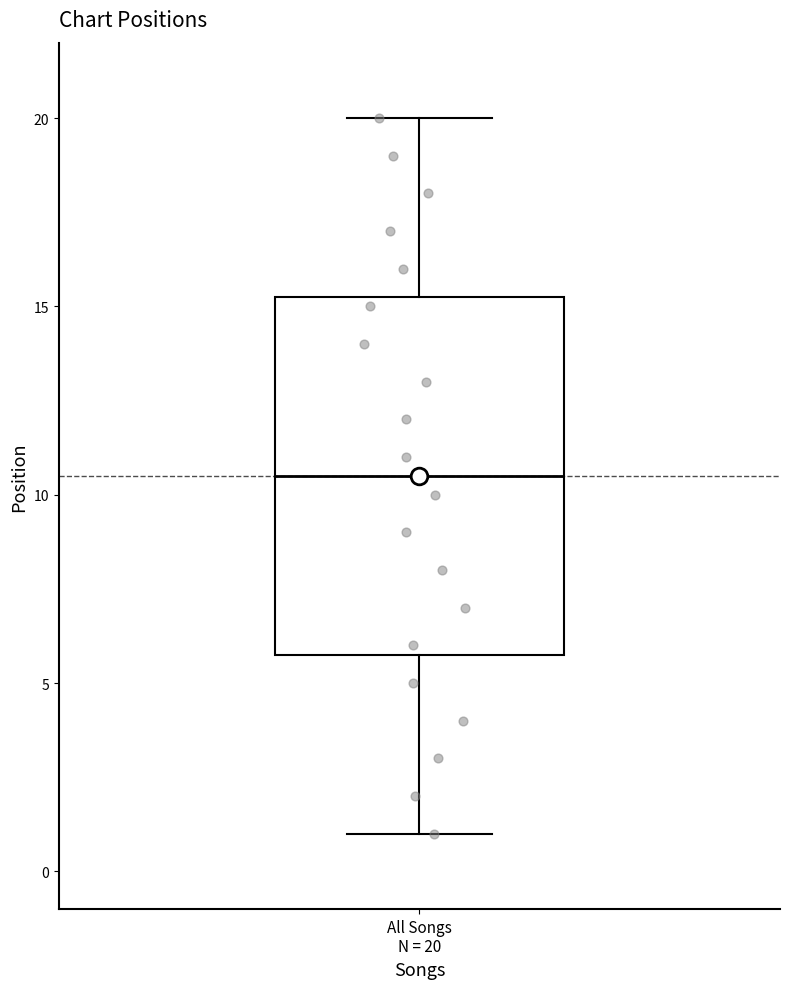

Read this box plot against the y-axis: the position of the median line, the range covered by the box, and the ends of both whiskers. The values are not printed on the chart, so give them approximately, as read against the axis.

median 10.5, box 6.0 to 15.5, whiskers 1.0 to 20.0